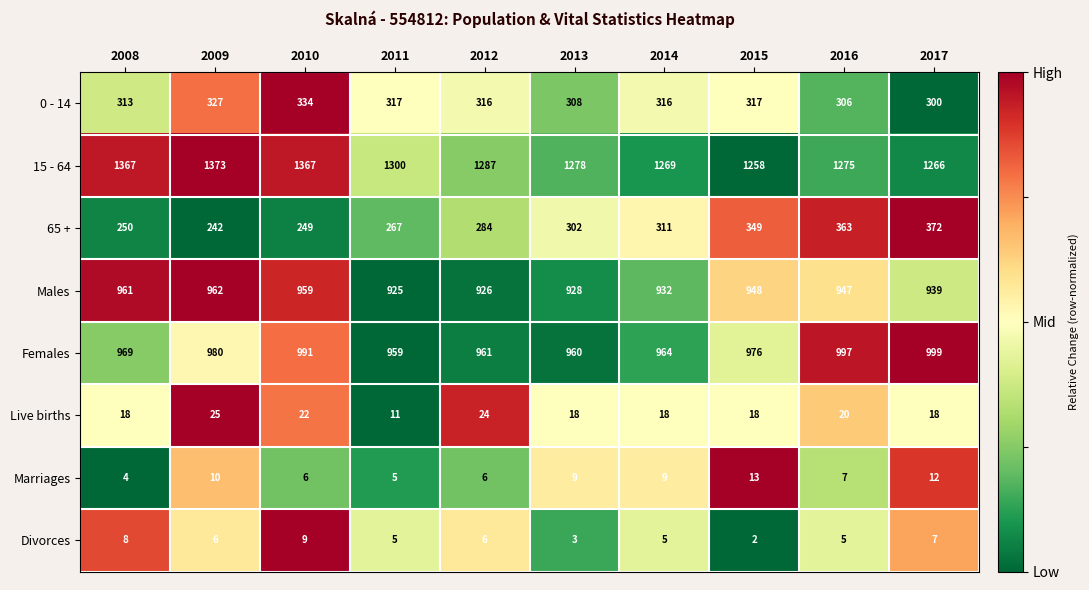

Is the value of Marriages at 2009 greater than the value of 0 - 14 at 2011?

No